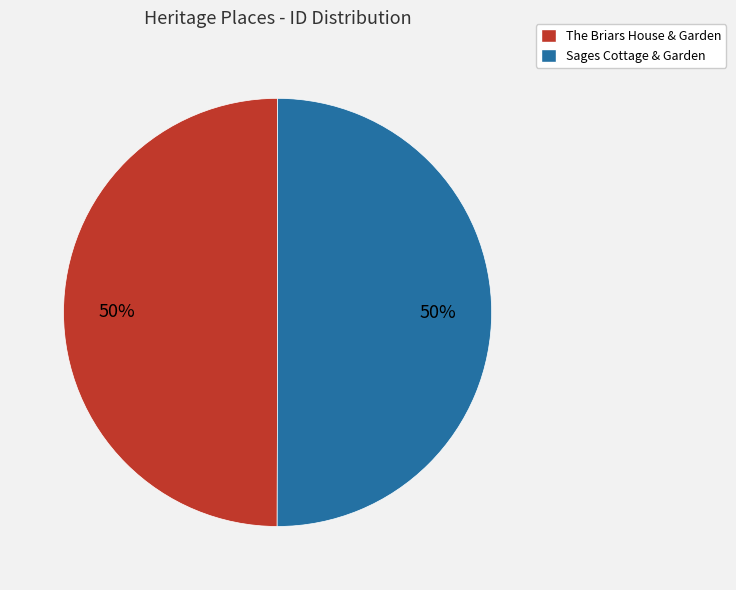

Count the number of slices in the pie.

2